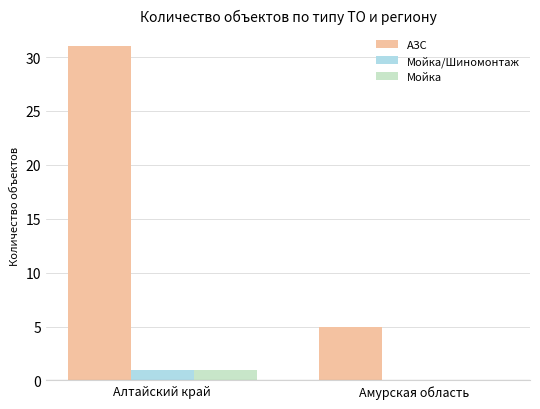

At which category is the sum across all series the highest?

Алтайский край